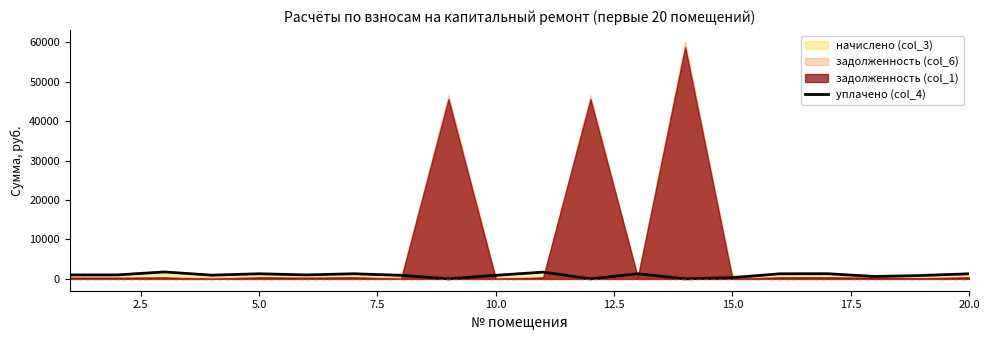

What is the value of the 15th point from the left?

307.4